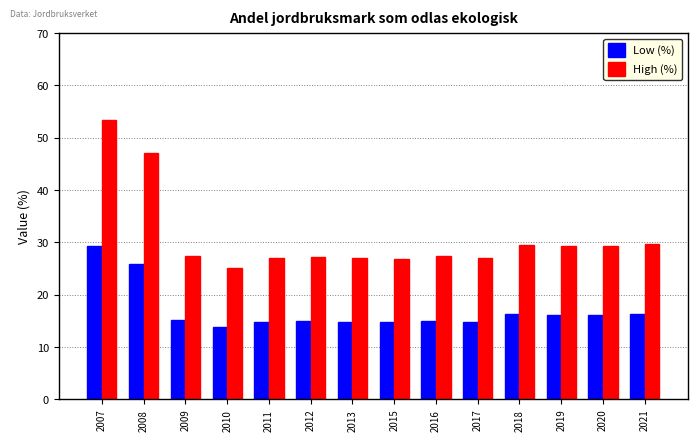

Rank the series by their average value, from lowest to highest.

Low (%), High (%)